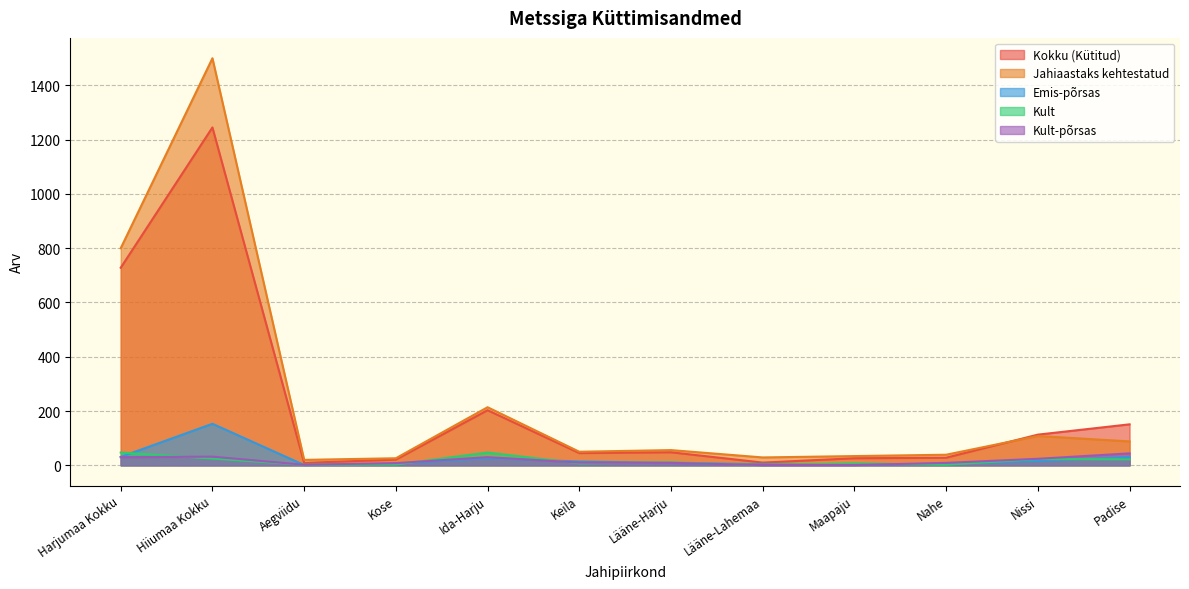

In Kult-põrsas, how many points are lower than both neighbors (excluding endpoints)?

1